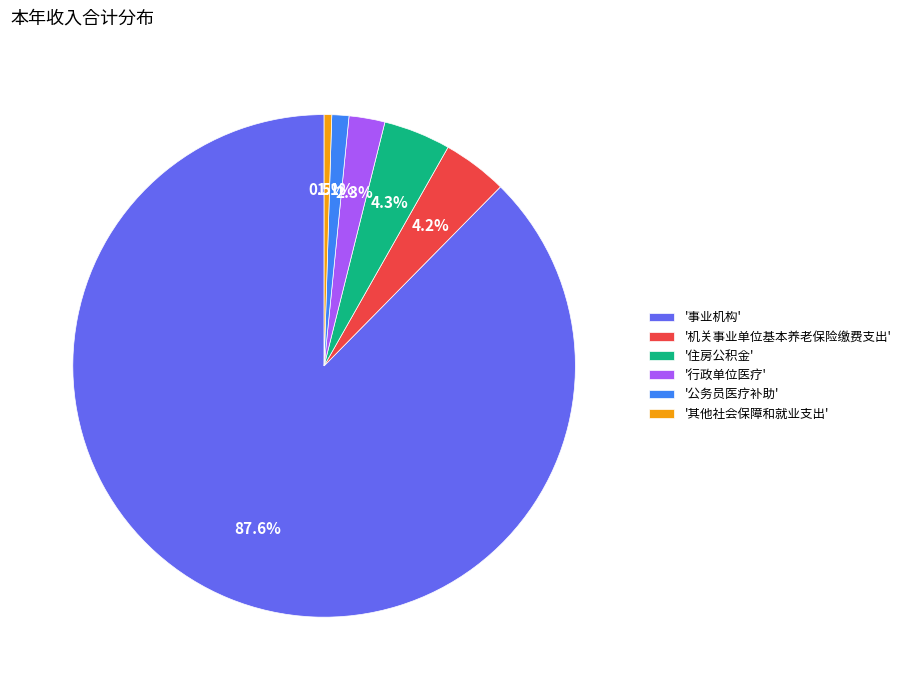

How much of the chart is everything except '机关事业单位基本养老保险缴费支出'?

95.8%